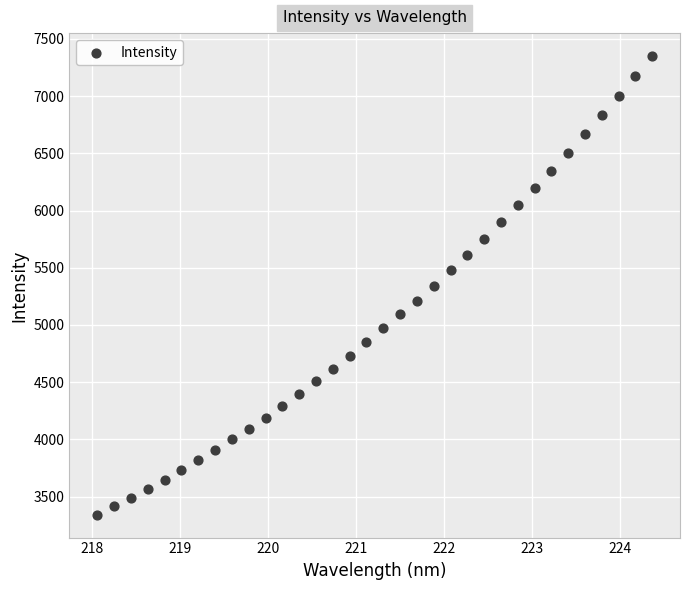

What is the range of Y values (max minus min)?

4007.3